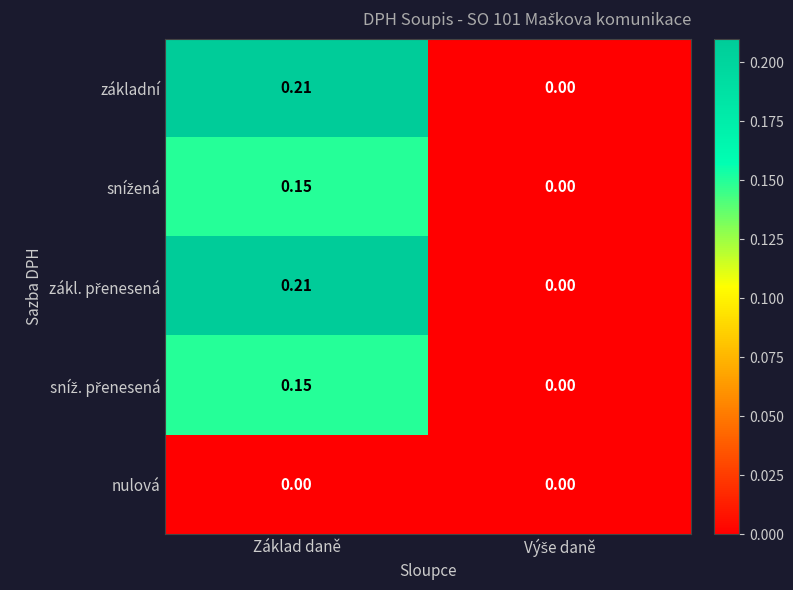

At which category is the sum across all series the highest?

Základ daně